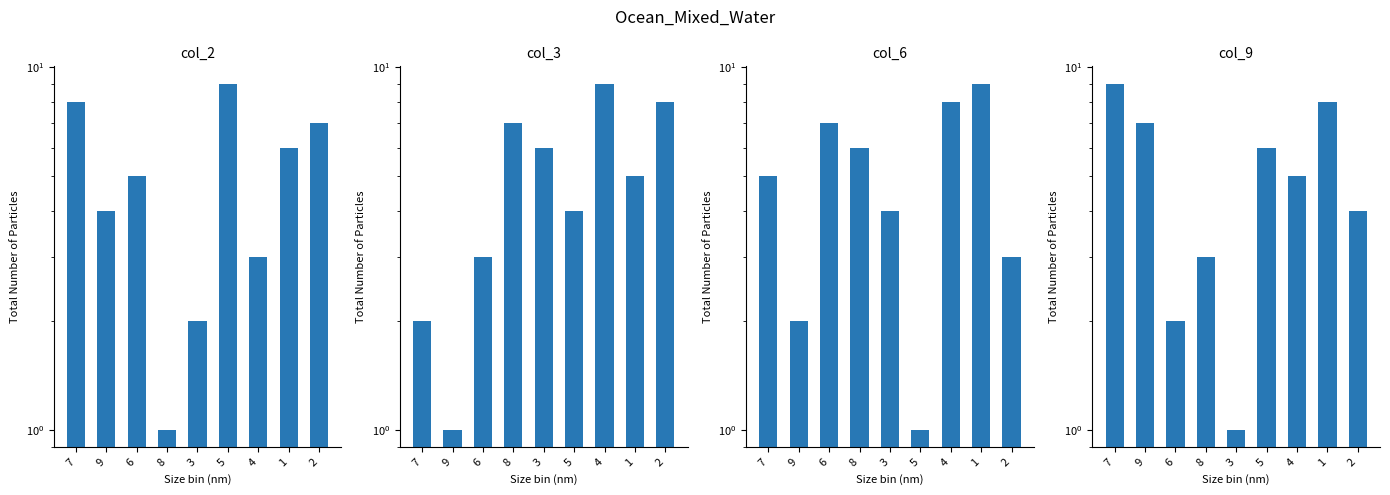

How many values in the col_9 series exceed 5?

4